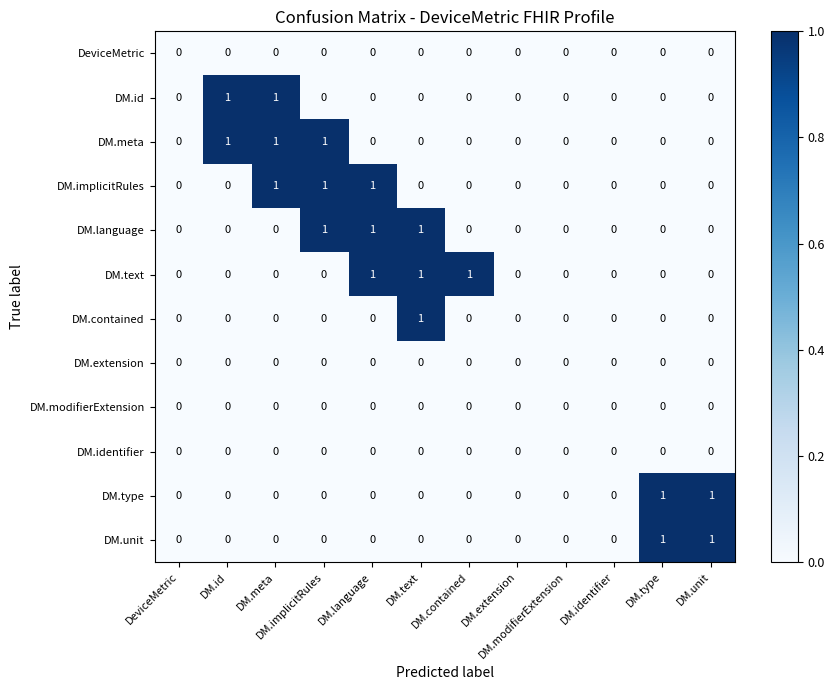

How many DM.meta values are between 0 and 1?

12